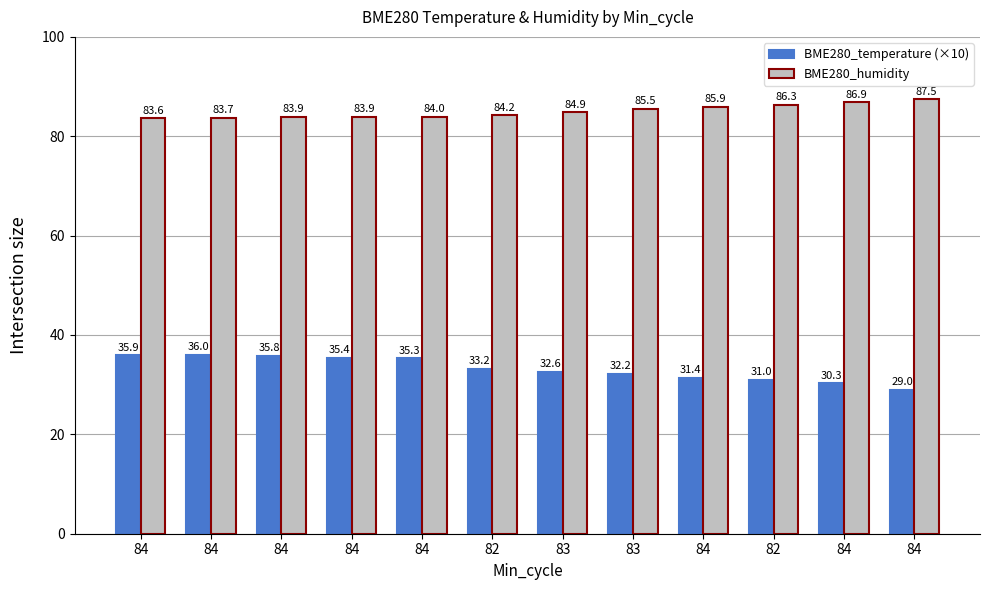

What is the maximum value shown in the chart?

87.5